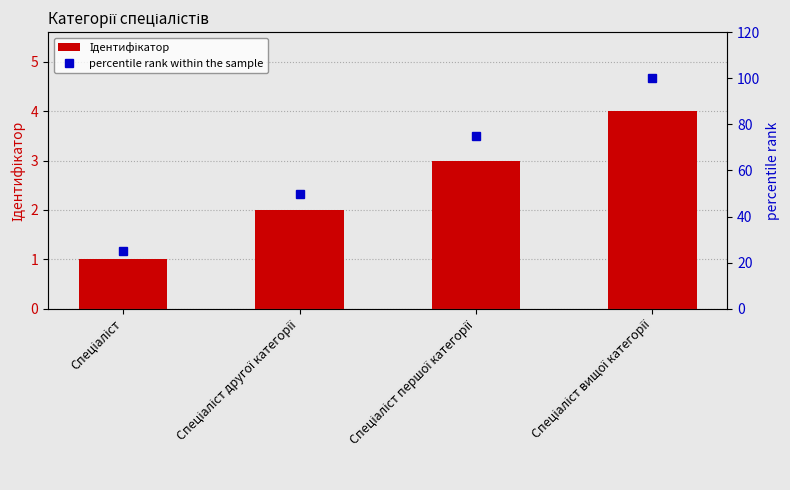

What is the total value across all series at Спеціаліст другої категорії?

52